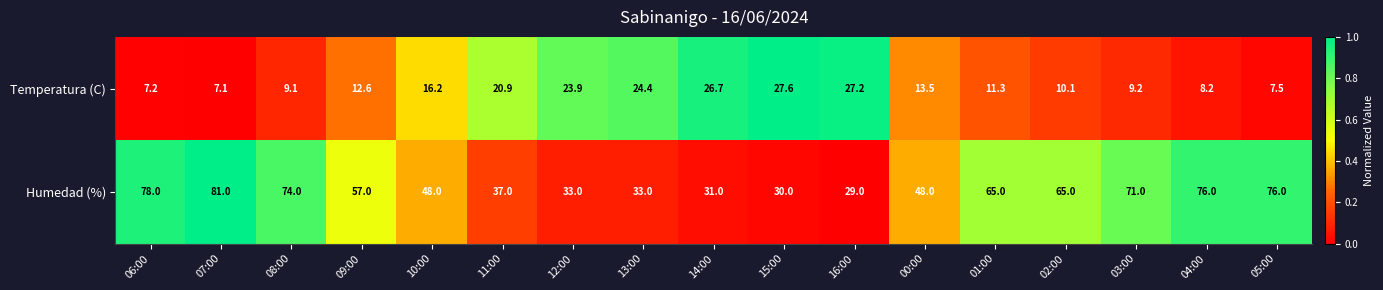

At 12:00, list the series in order from largest to smallest.

Humedad (%), Temperatura (C)